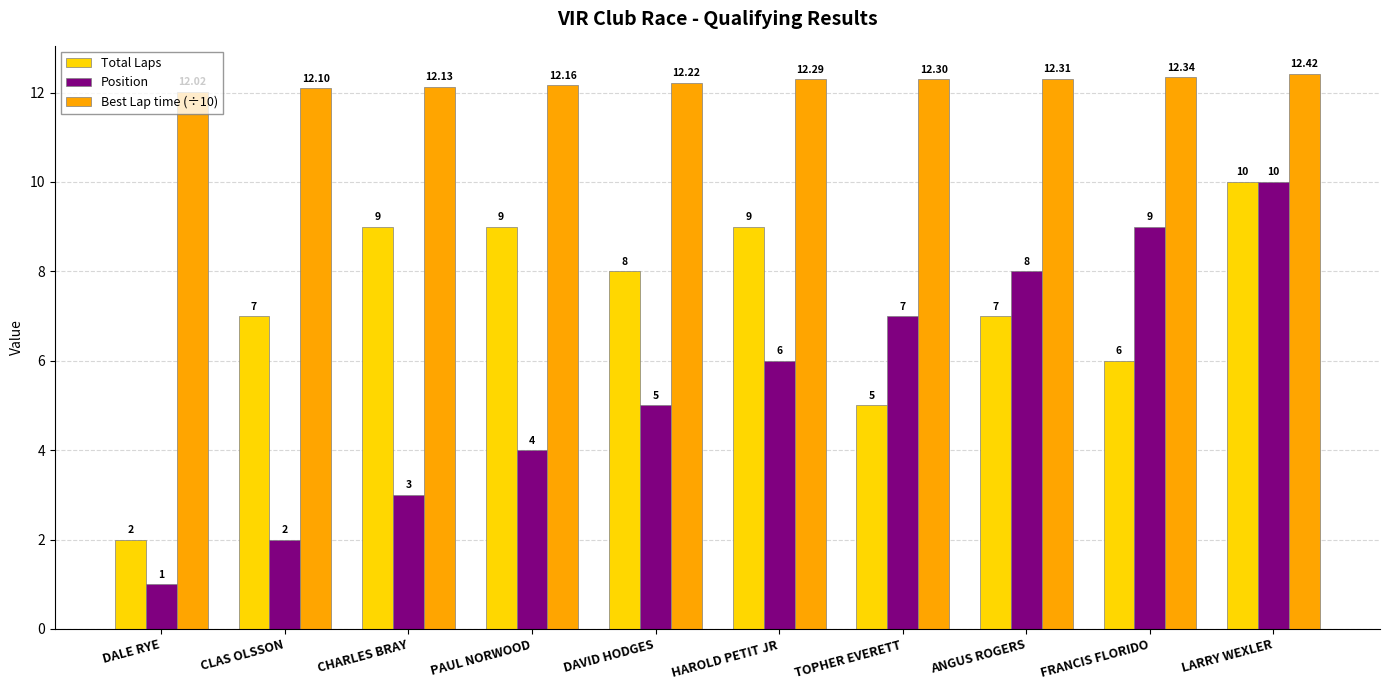

Reading left to right, what are all the values shown in this chart?

Total Laps: DALE RYE=2.0	CLAS OLSSON=7.0	CHARLES BRAY=9.0	PAUL NORWOOD=9.0	DAVID HODGES=8.0	HAROLD PETIT JR=9.0	TOPHER EVERETT=5.0	ANGUS ROGERS=7.0	FRANCIS FLORIDO=6.0	LARRY WEXLER=10.0
Position: DALE RYE=1.0	CLAS OLSSON=2.0	CHARLES BRAY=3.0	PAUL NORWOOD=4.0	DAVID HODGES=5.0	HAROLD PETIT JR=6.0	TOPHER EVERETT=7.0	ANGUS ROGERS=8.0	FRANCIS FLORIDO=9.0	LARRY WEXLER=10.0
Best Lap time (÷10): DALE RYE=12.0	CLAS OLSSON=12.1	CHARLES BRAY=12.1	PAUL NORWOOD=12.2	DAVID HODGES=12.2	HAROLD PETIT JR=12.3	TOPHER EVERETT=12.3	ANGUS ROGERS=12.3	FRANCIS FLORIDO=12.3	LARRY WEXLER=12.4